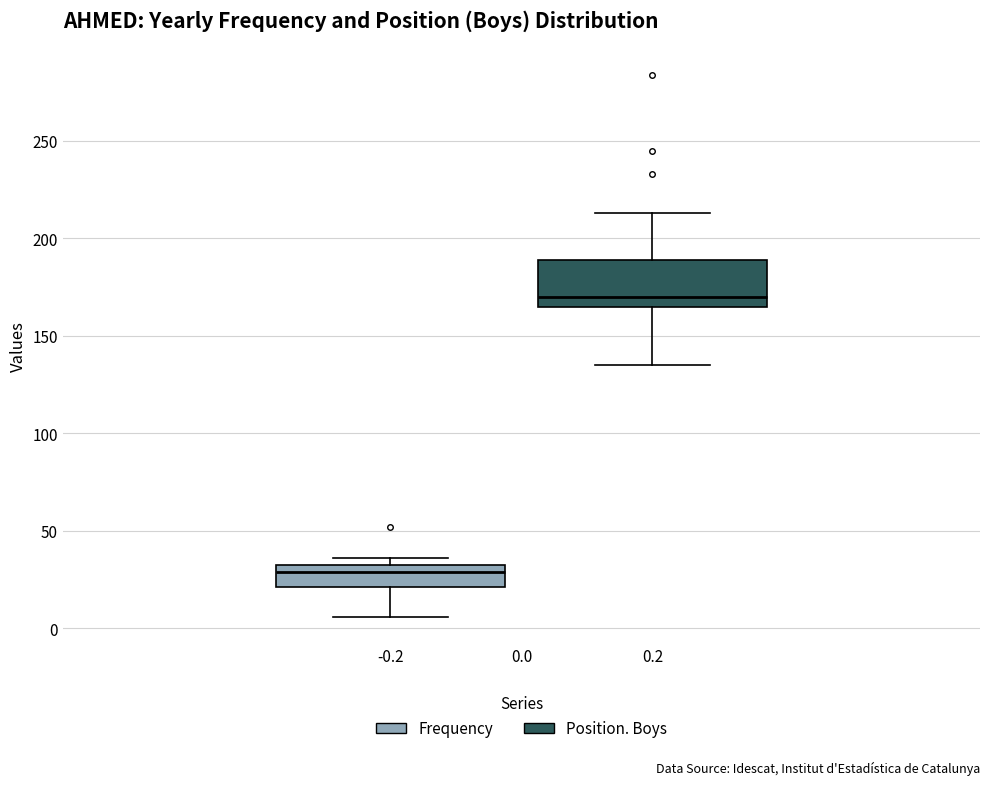

Reading left to right, read every box against the y-axis: the position of its median line, the range the box covers, and the ends of its whiskers. The values are not printed on the chart, so give them approximately, as read against the axis.

-0.2: median 30, box 20 to 35, whiskers 5 to 35 (just above the box's upper edge)
0.2: median 170, box 165 to 190, whiskers 135 to 215